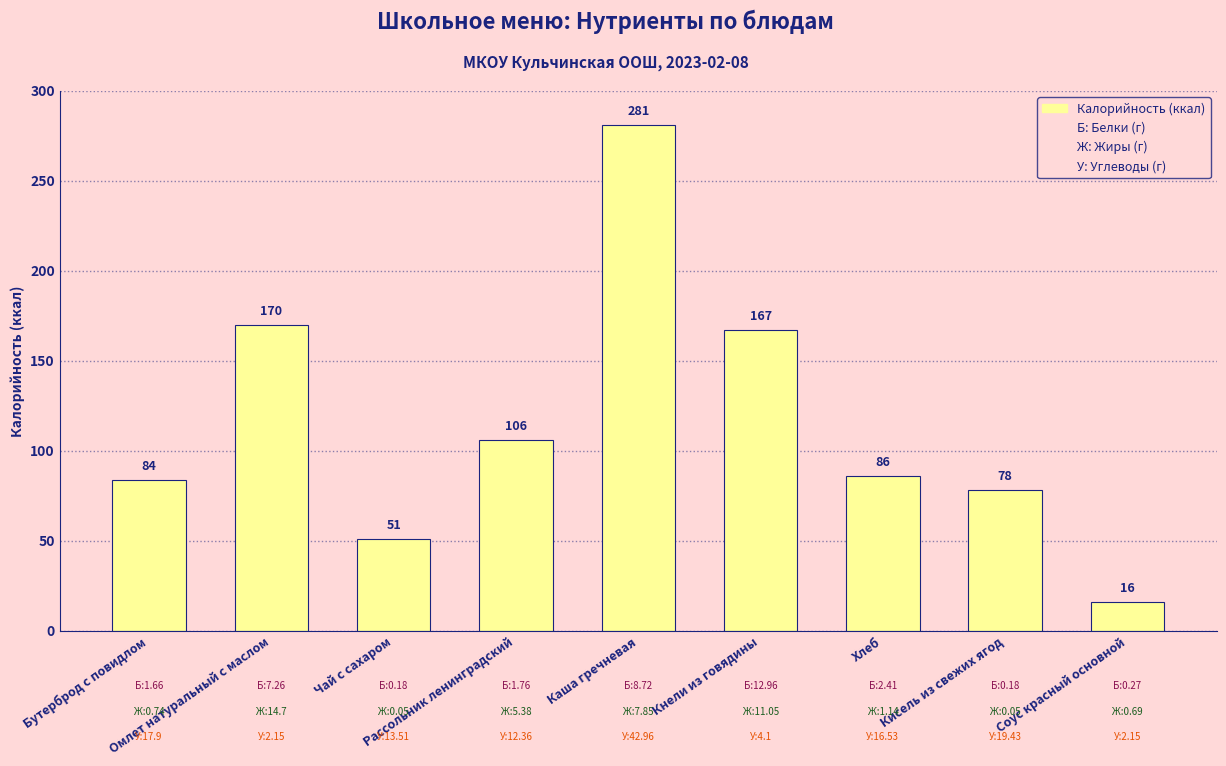

What is the change in value from Кнели из говядины to Хлеб?

-81